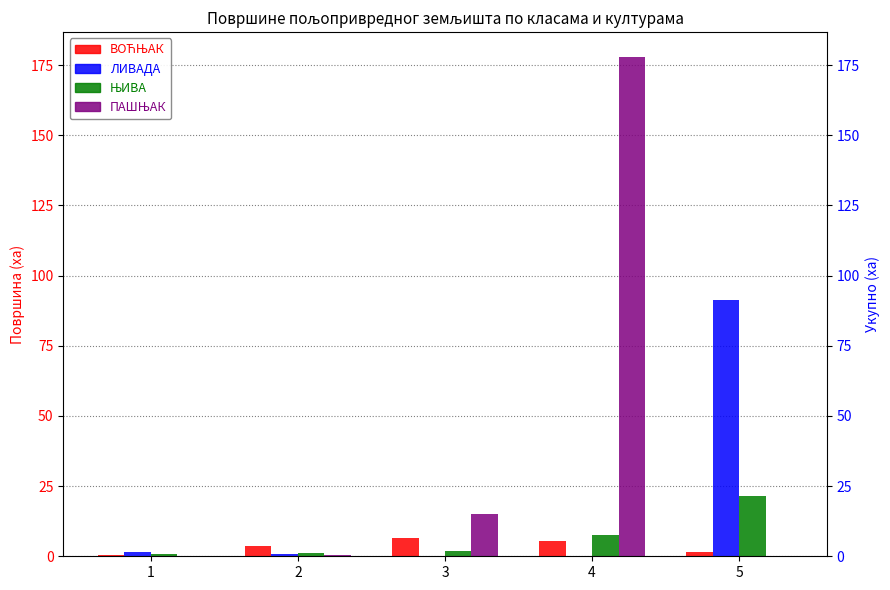

What is the difference between the highest and lowest values at 2?

3.2